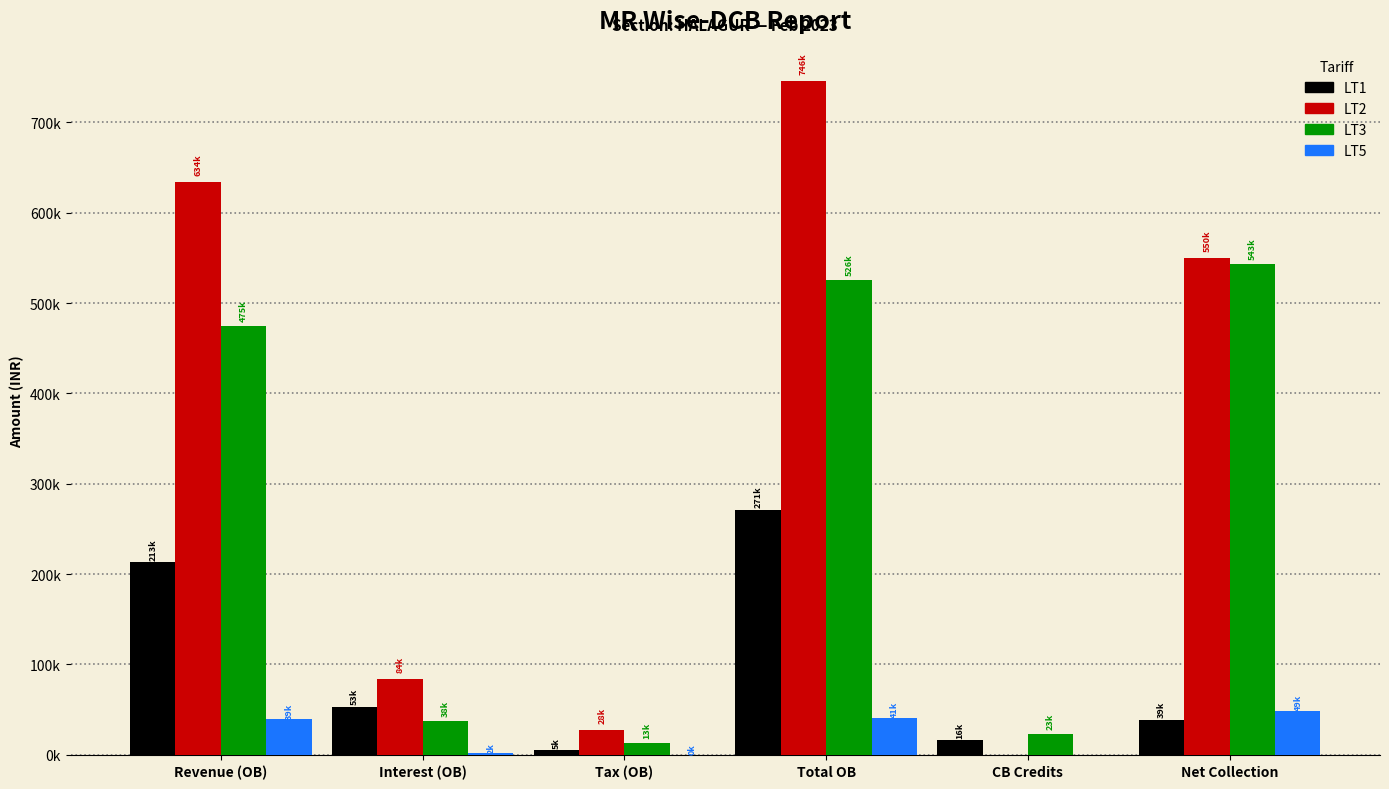

Does the chart contain stacked bars?

No